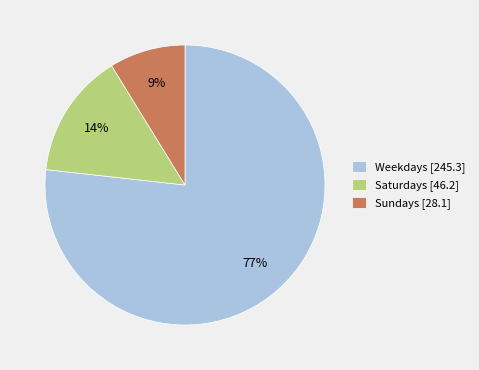

To the nearest percent, what is the average slice percentage?

33%